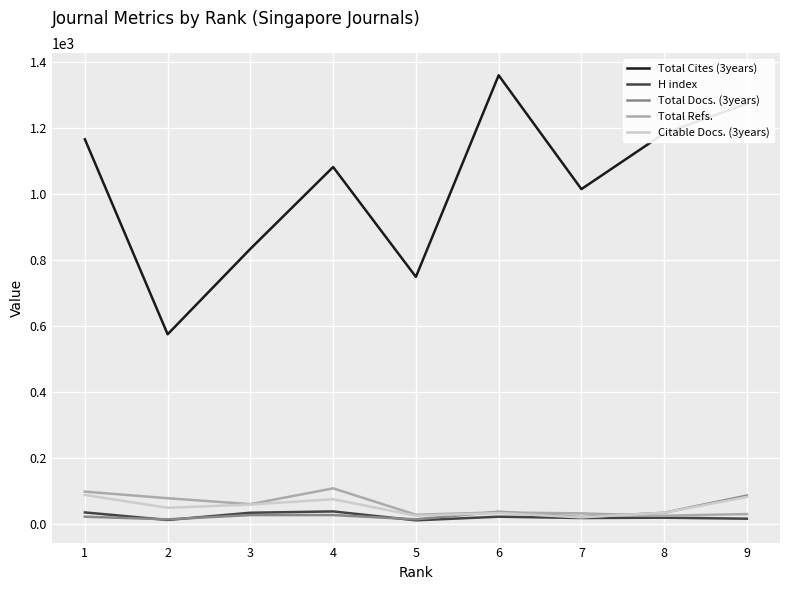

What are all the series names shown in the legend?

Total Cites (3years), H index, Total Docs. (3years), Total Refs., Citable Docs. (3years)